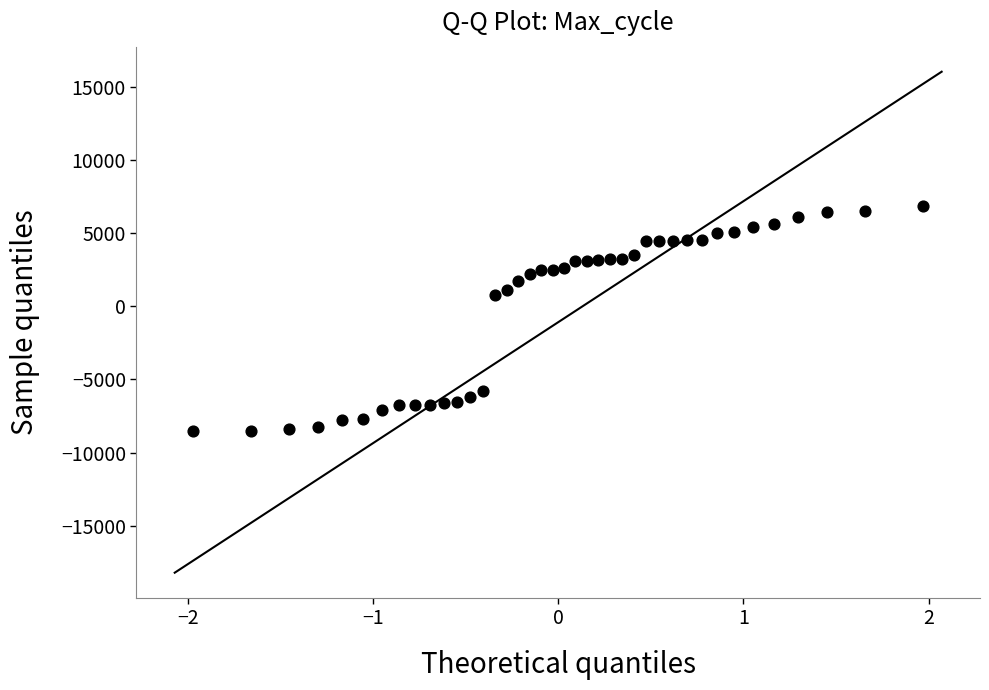

What is the range of Y values (max minus min)?

15389.0